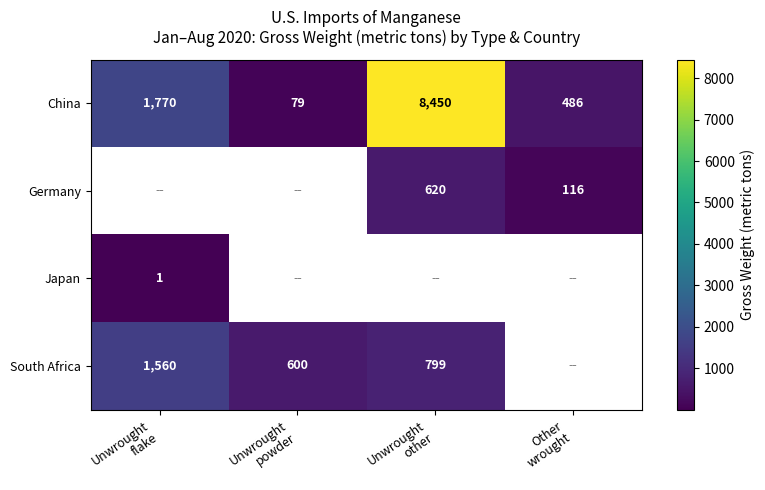

What is the difference between the maximum and minimum values in the China series?

8371